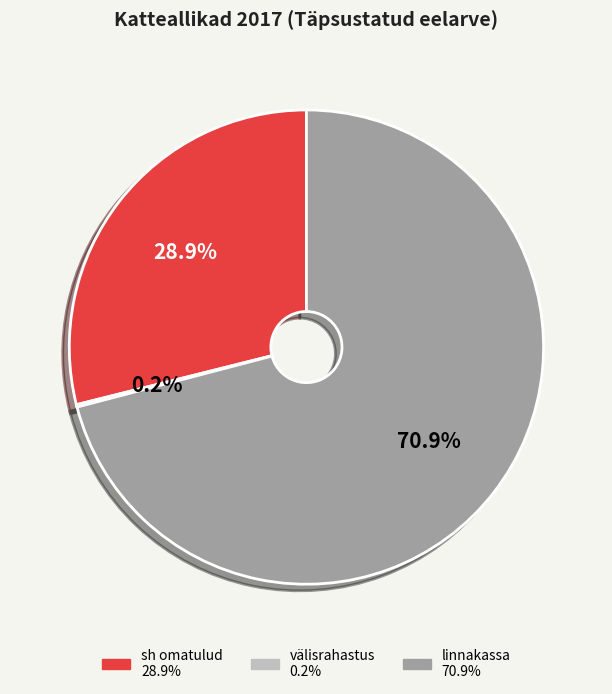

Is there a majority slice in this chart?

Yes